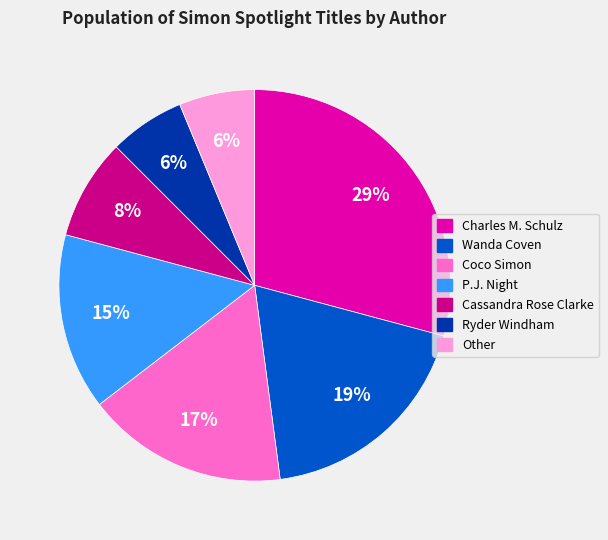

How many segments does this pie chart have?

7